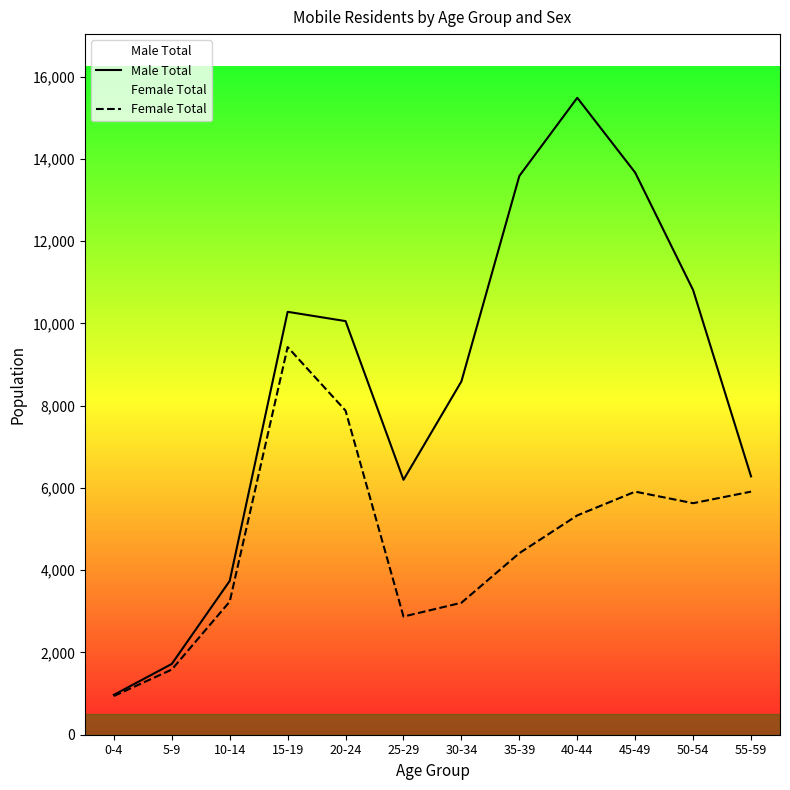

Where does the Female Total series first go above 5332?

15-19